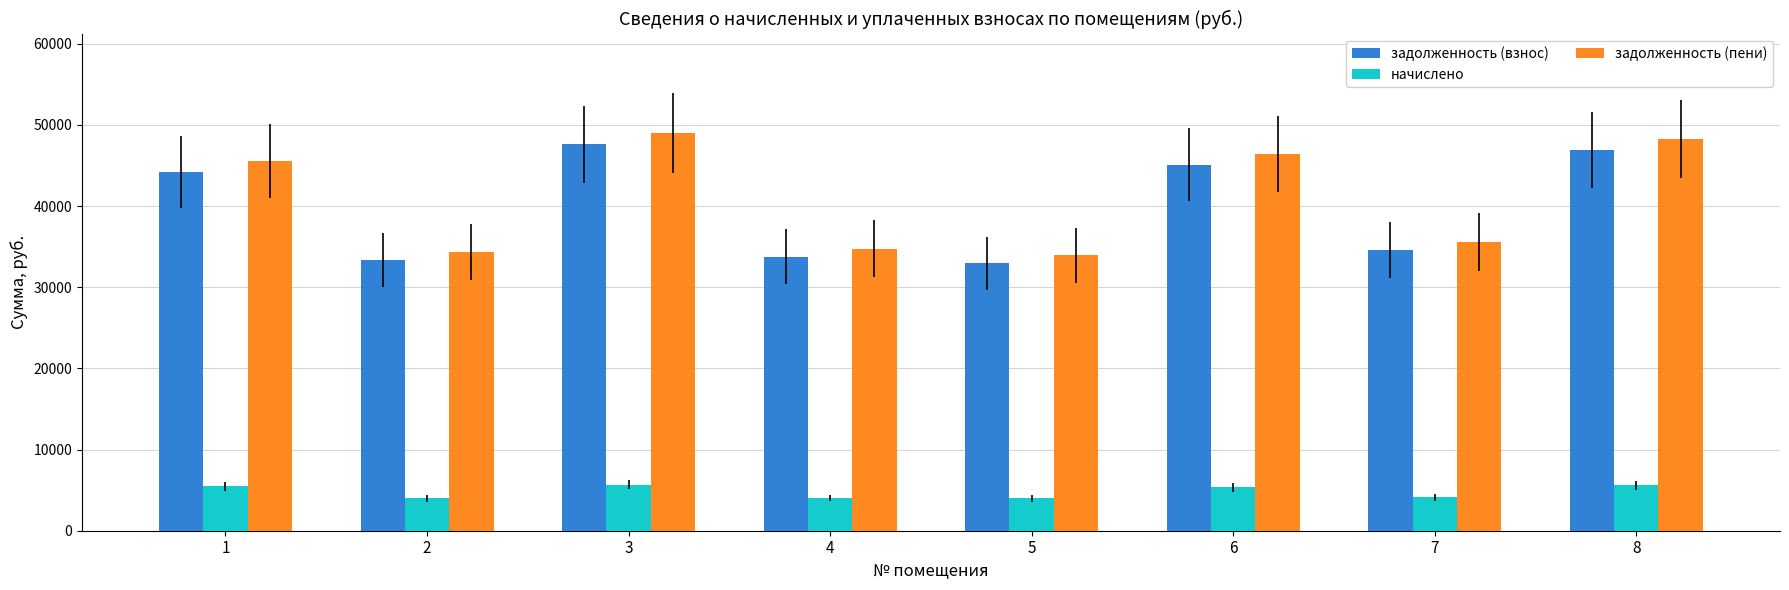

Where does the задолженность (взнос) series first go above 44177?

1